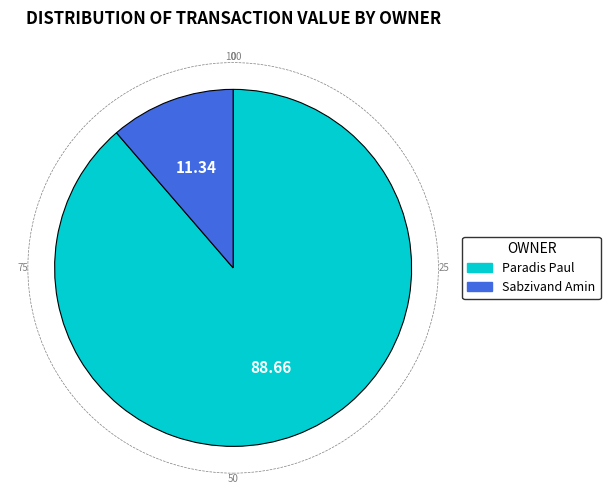

Do Sabzivand Amin and Paradis Paul together represent more than half of the pie?

Yes